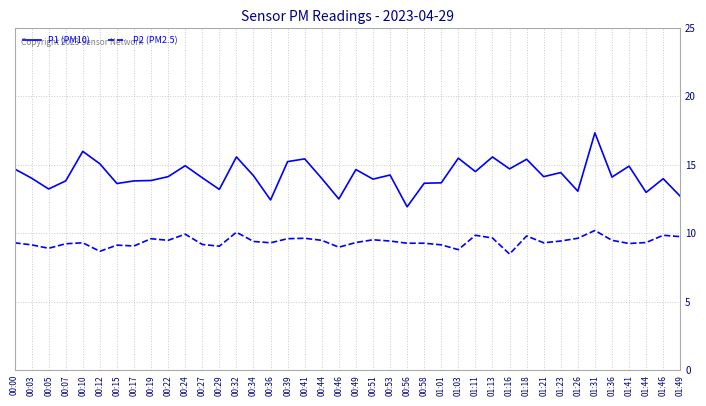

Where is the first local maximum for P1 (PM10)?

00:10